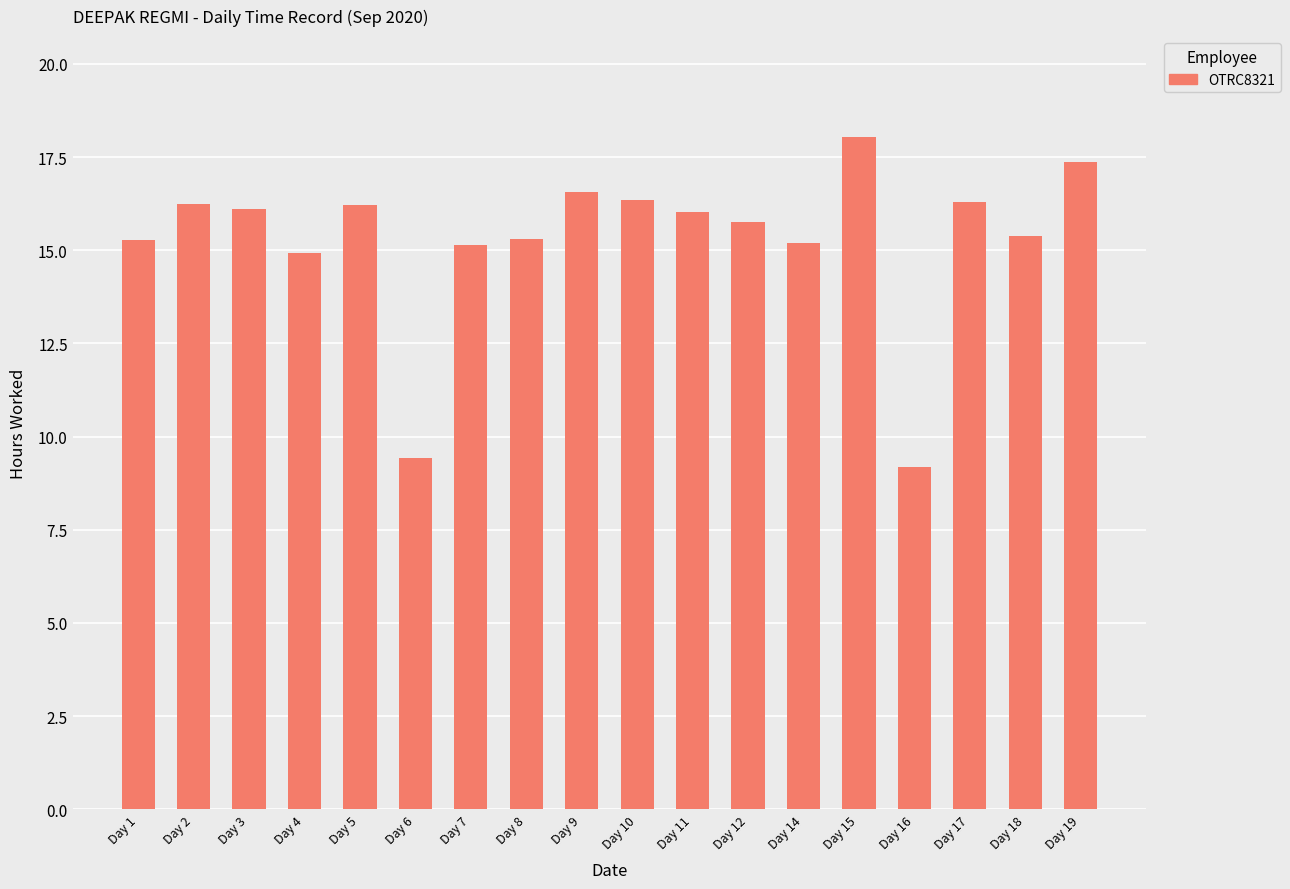

Approximately how many times larger is the value at Day 14 compared to Day 4?

1.0